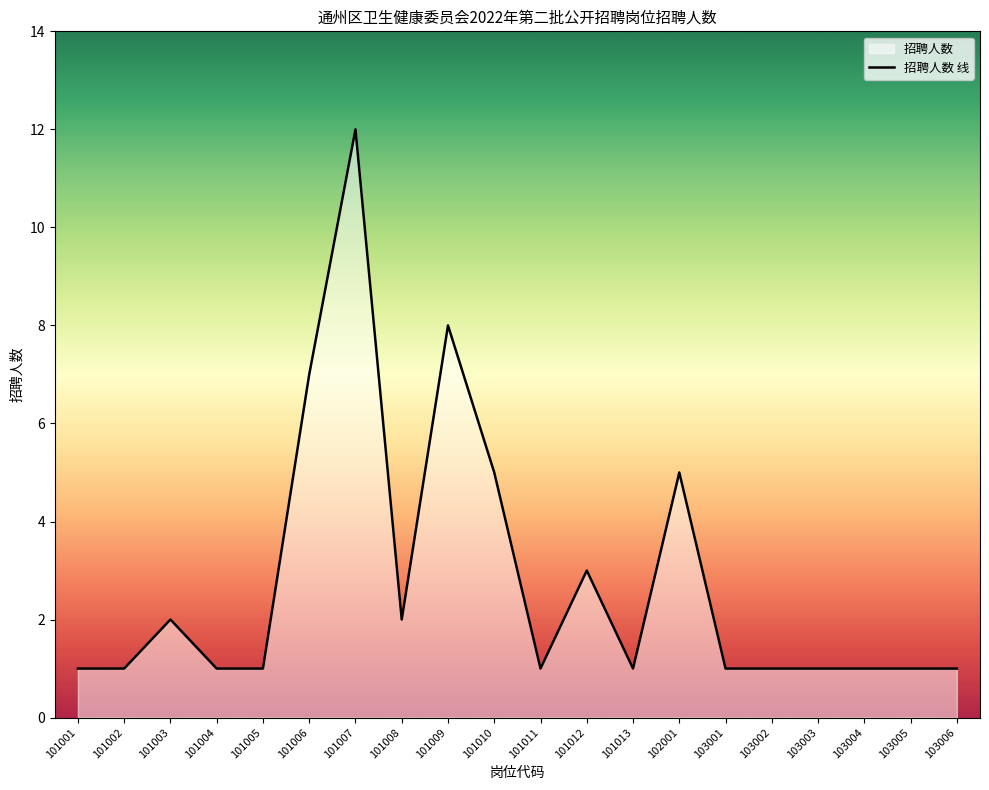

How many interior local peaks (higher than both neighbors) does the data have?

5